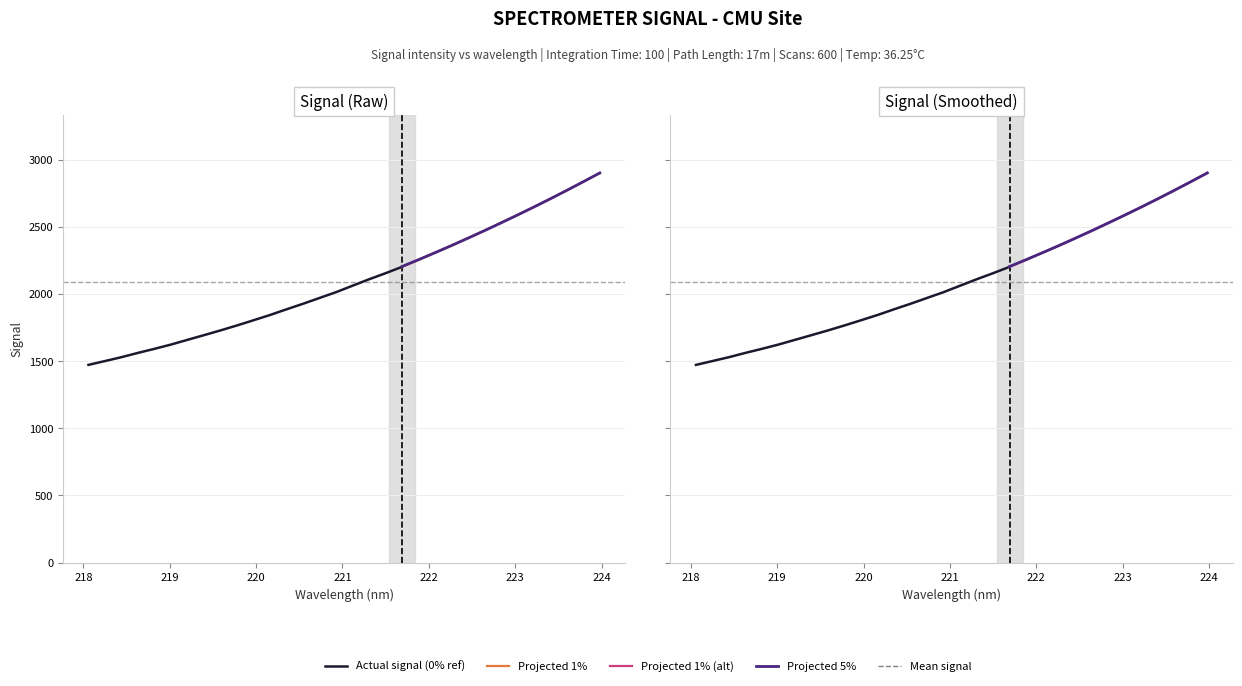

How many lines are shown in the chart?

2